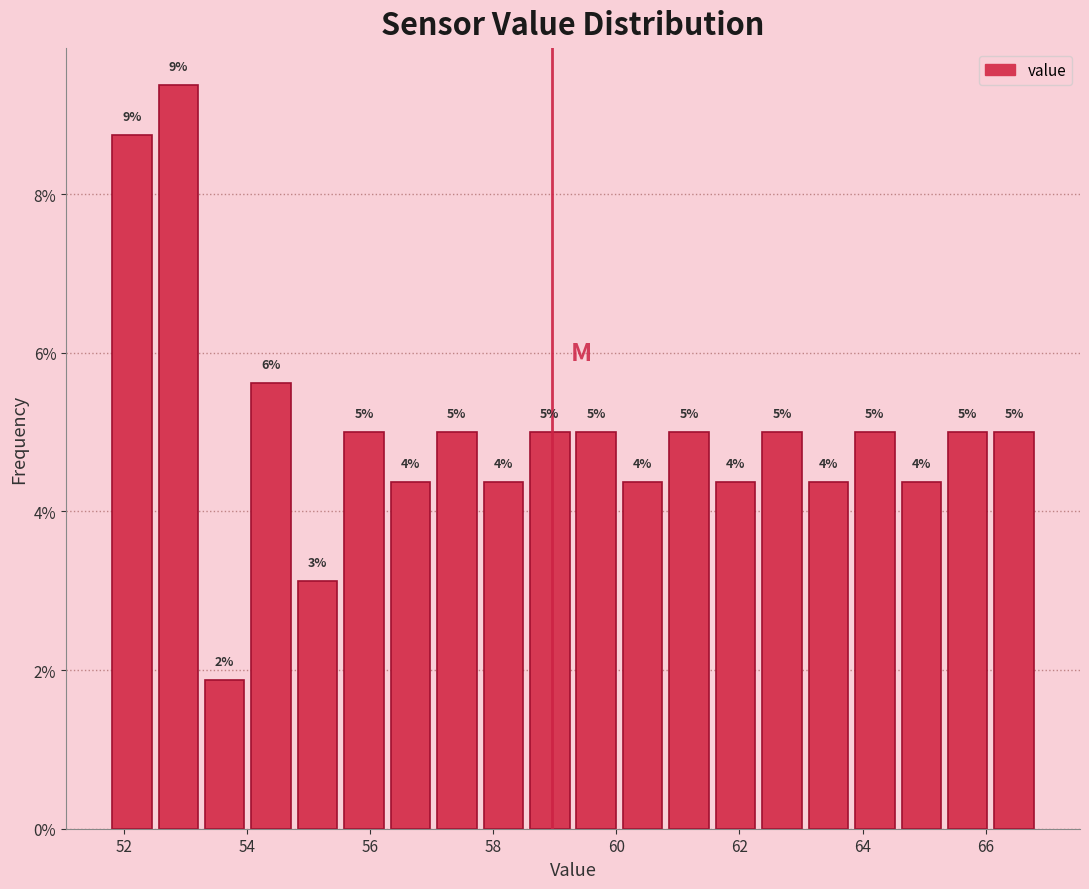

Read against the x-axis, roughly where is the centre of the tallest bar?

52.8